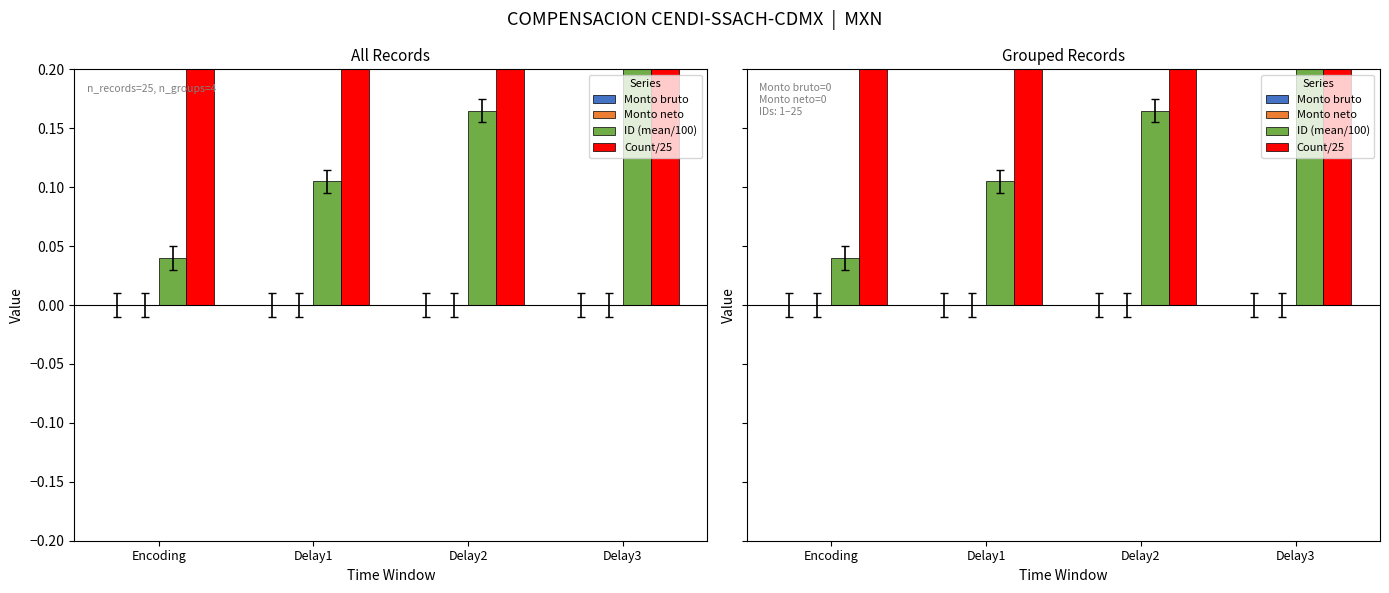

Reading right to left, extract all data points from this chart.

Monto bruto: 0.0	0.0	0.0	0.0
Monto neto: 0.0	0.0	0.0	0.0
ID (mean/100): 0.2	0.2	0.1	0.0
Count/25: 0.2	0.2	0.2	0.3